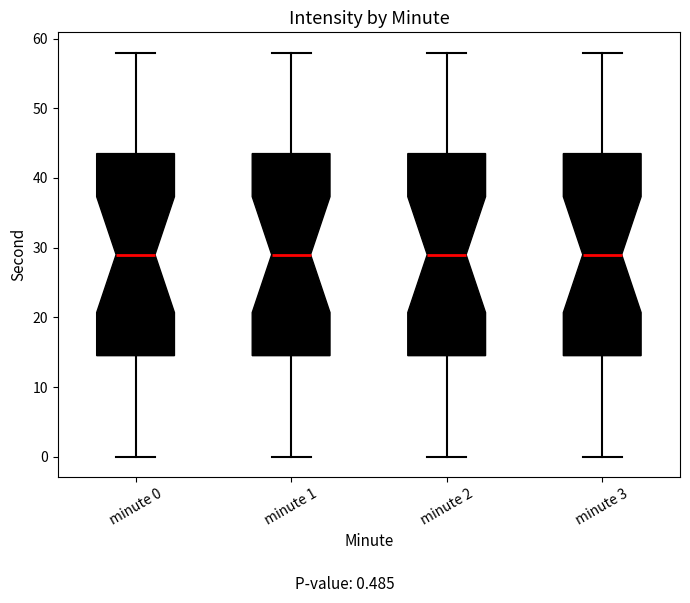

Where does the lower whisker of the box for minute 0 end on the y-axis? The values are not printed on the chart, so give them approximately, as read against the axis.

0